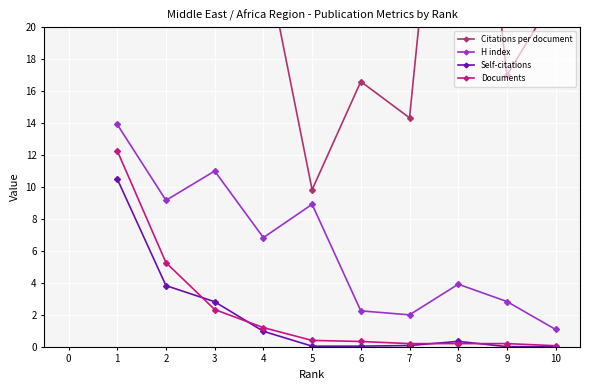

What is the difference between the second highest and second lowest values in the H index series?

9.0